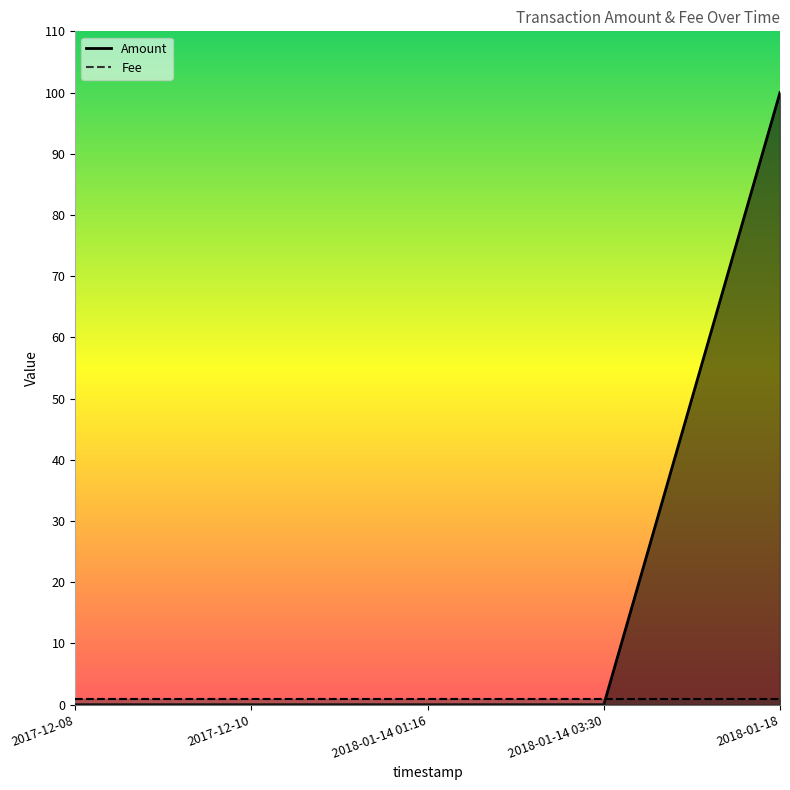

How many data points are above 0?

1